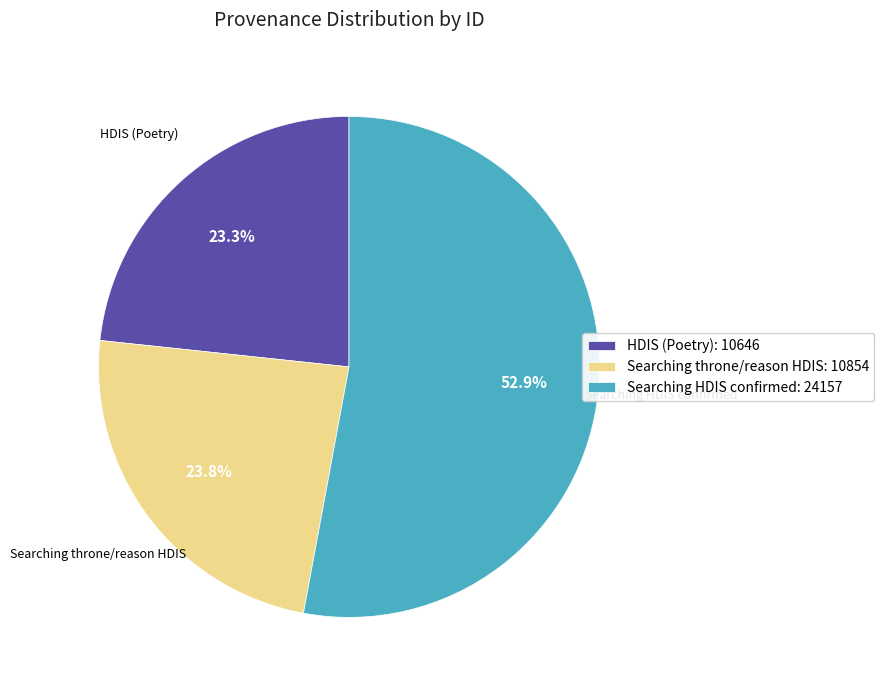

What is the total percentage of Searching throne/reason HDIS: 10854 and Searching HDIS confirmed: 24157?

76.7%